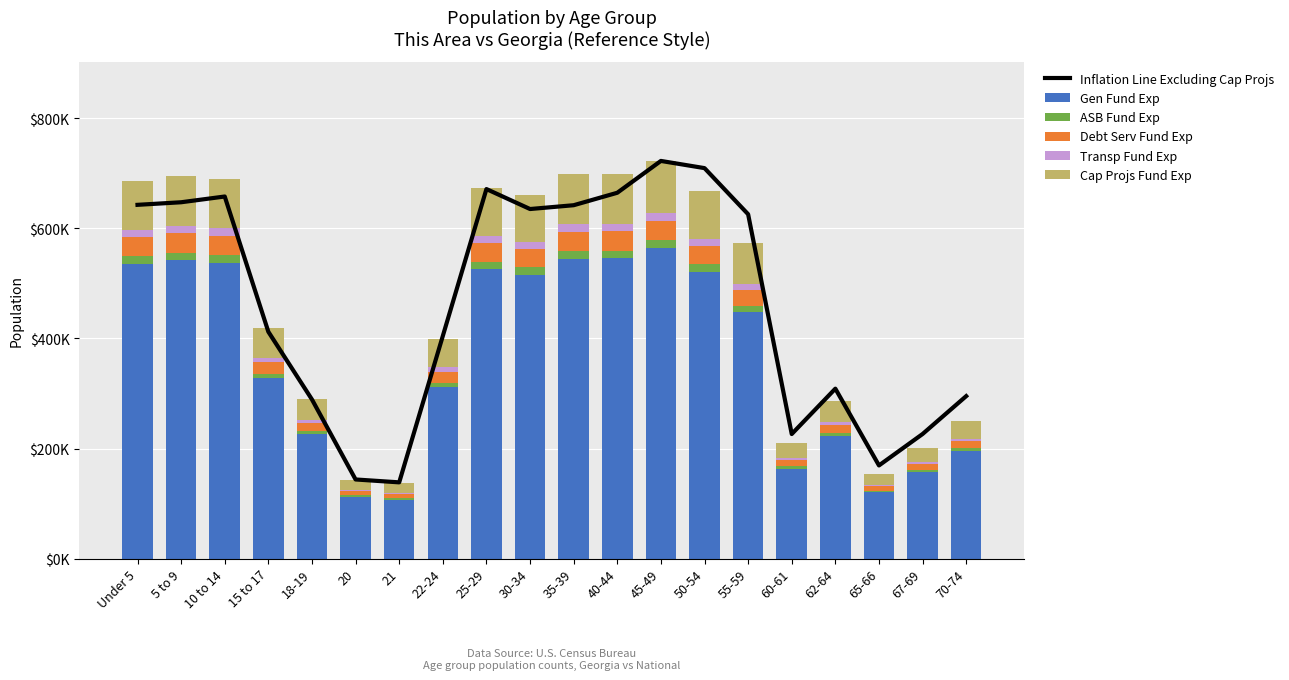

What are all the series names shown in the legend?

Inflation Line Excluding Cap Projs, Gen Fund Exp, ASB Fund Exp, Debt Serv Fund Exp, Transp Fund Exp, Cap Projs Fund Exp